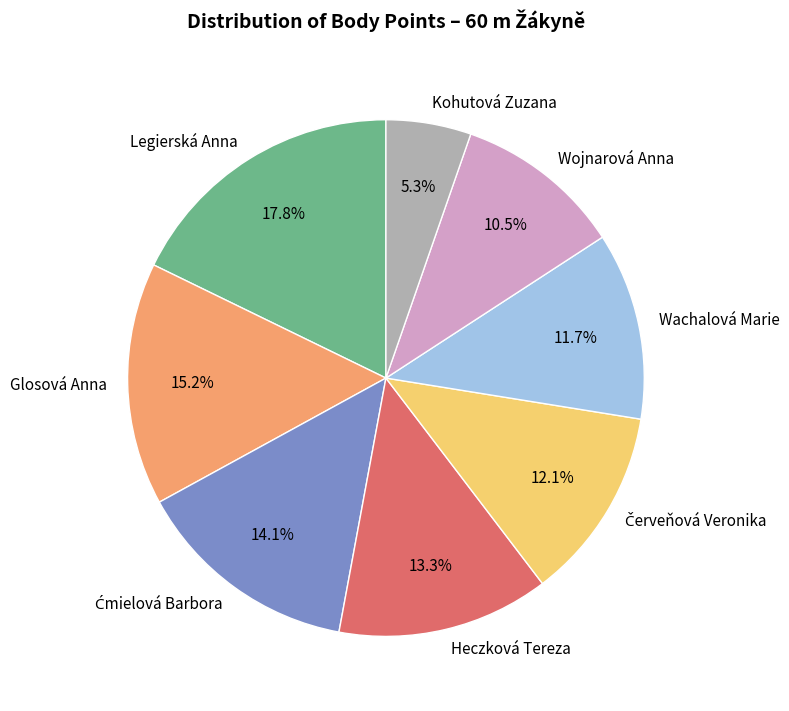

What percentage do Legierská Anna and Wojnarová Anna together represent?

28.3%